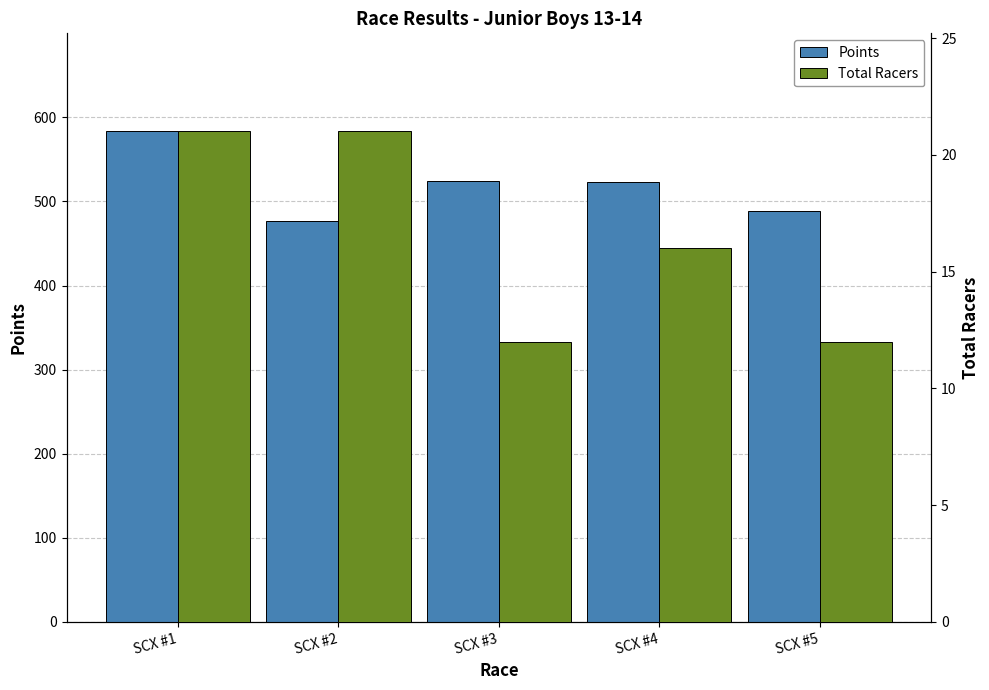

How many series are shown in this chart?

2